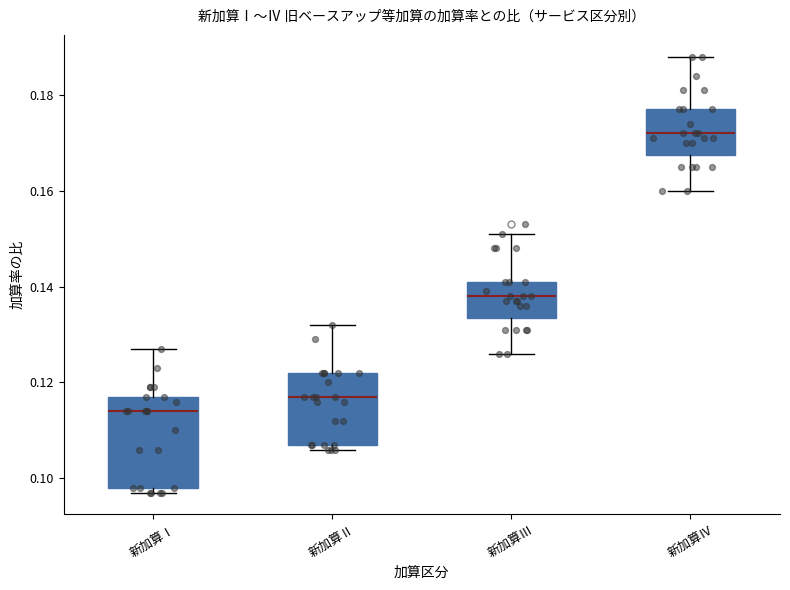

Reading left to right, read every box against the y-axis: the position of its median line, the range the box covers, and the ends of its whiskers. The values are not printed on the chart, so give them approximately, as read against the axis.

新加算Ⅰ: median 0.114, box 0.098 to 0.118, whiskers 0.098 (just below the box's lower edge) to 0.128
新加算Ⅱ: median 0.118, box 0.108 to 0.122, whiskers 0.106 to 0.132
新加算Ⅲ: median 0.138, box 0.134 to 0.142, whiskers 0.126 to 0.152
新加算Ⅳ: median 0.172, box 0.168 to 0.178, whiskers 0.160 to 0.188